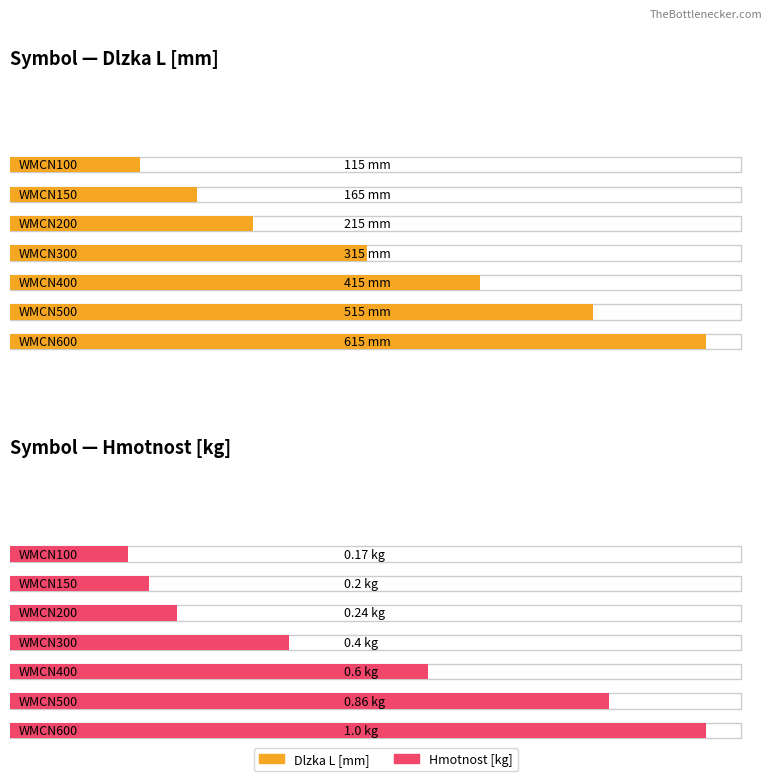

What is the average value of the Hmotnost [kg] series?

0.5